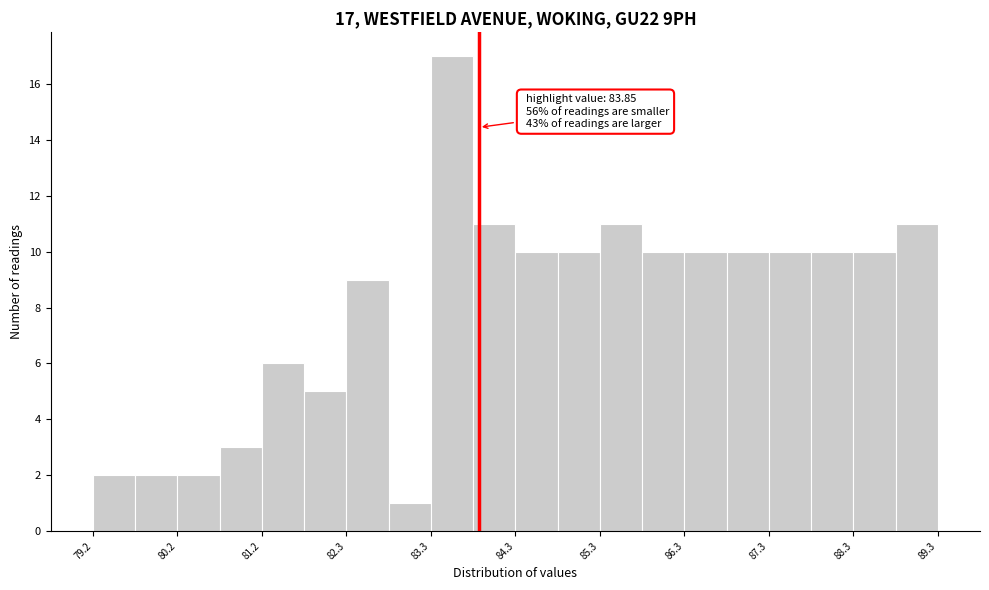

Read against the x-axis, roughly where is the centre of the tallest bar?

83.6